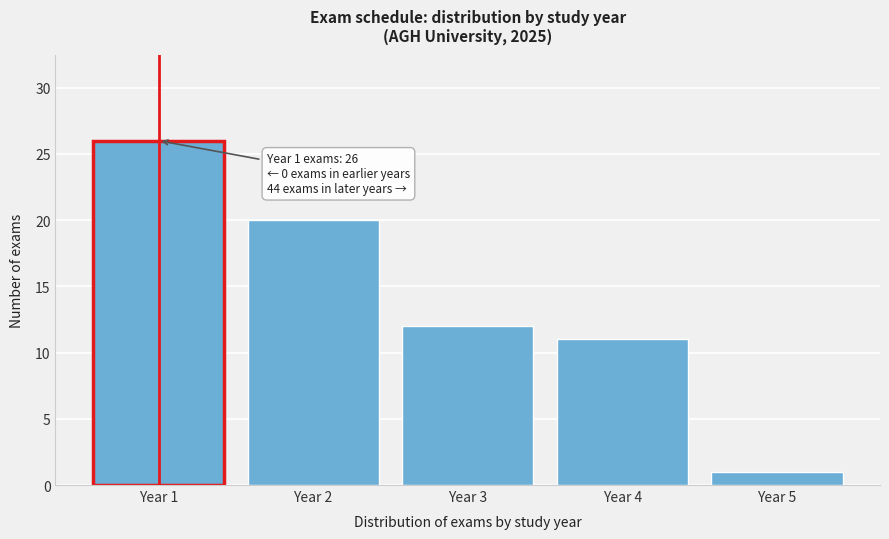

Reading right to left, what are all the values shown in this chart?

1	11	12	20	26